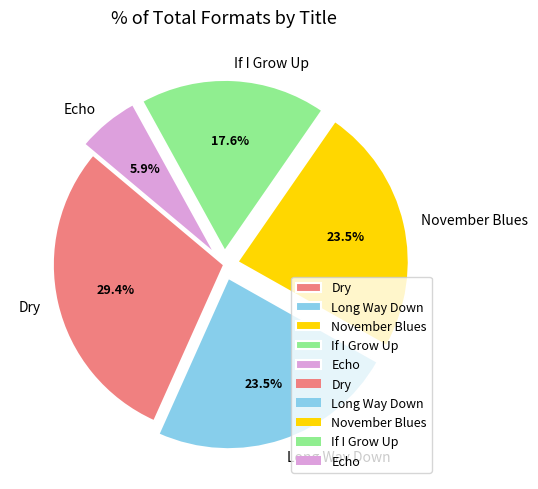

How many slices are in this pie chart?

5